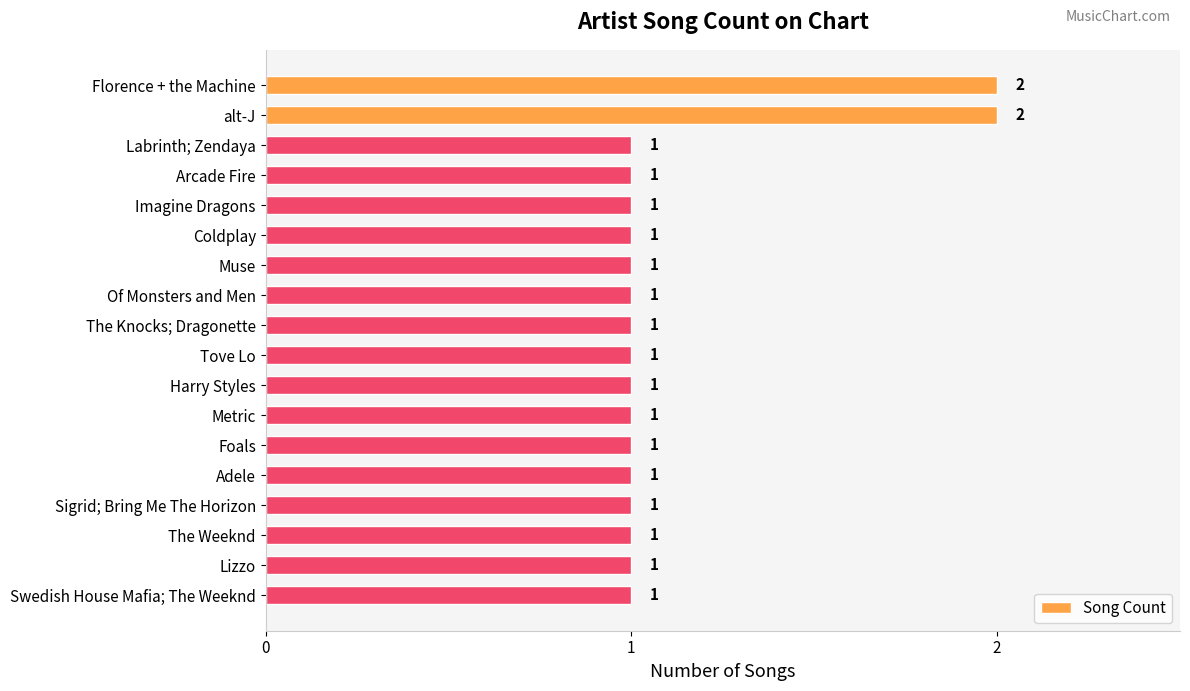

The value at Lizzo is 1. True or false?

True